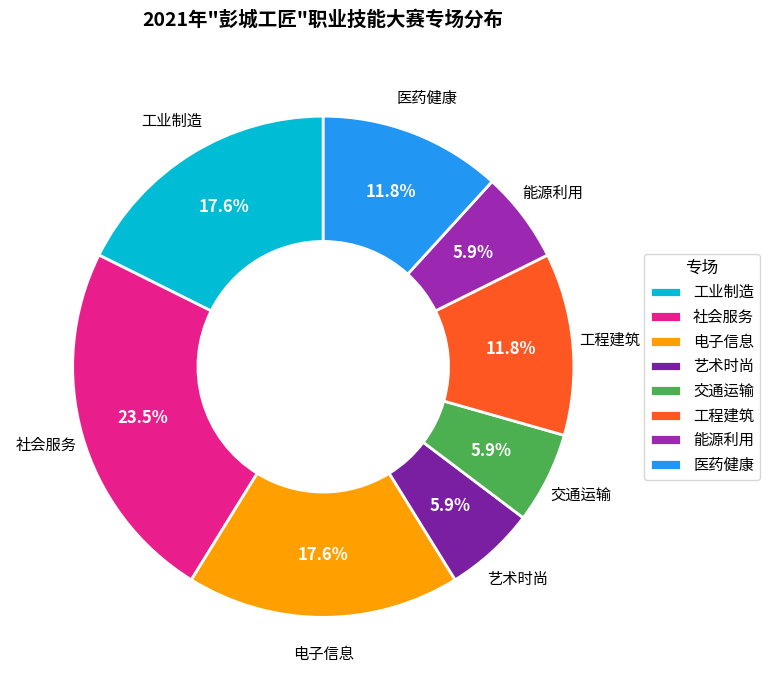

What is the total percentage of 电子信息 and 艺术时尚?

23.5%